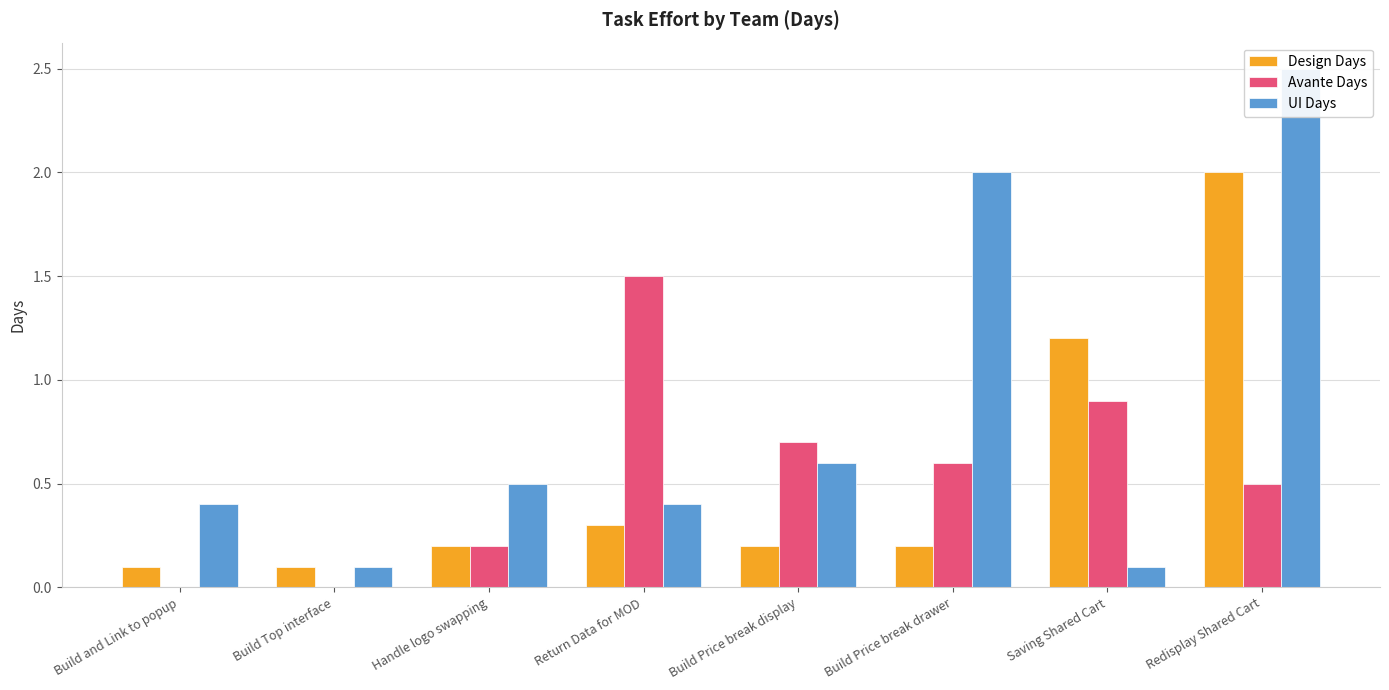

At which label is Design Days closest to 1?

Saving Shared Cart